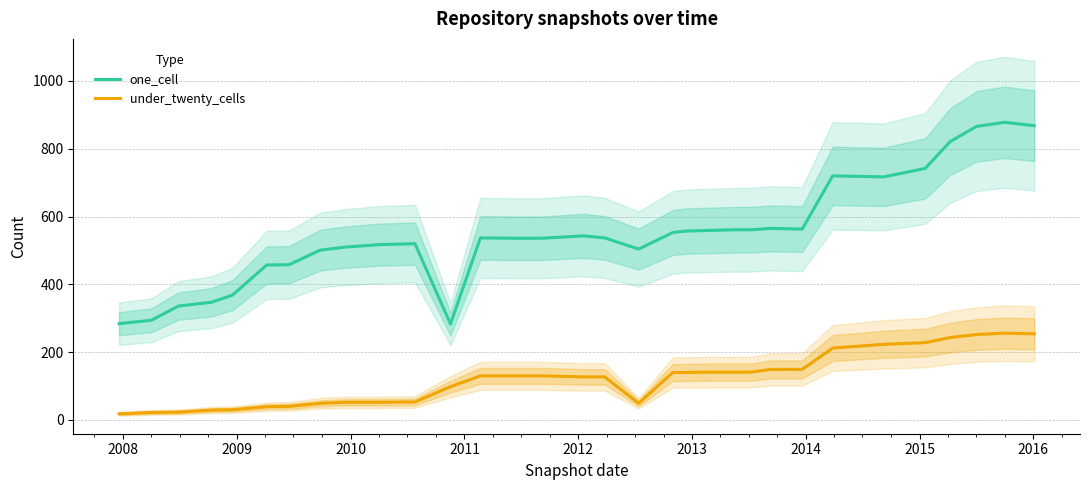

How many lines are shown in the chart?

2